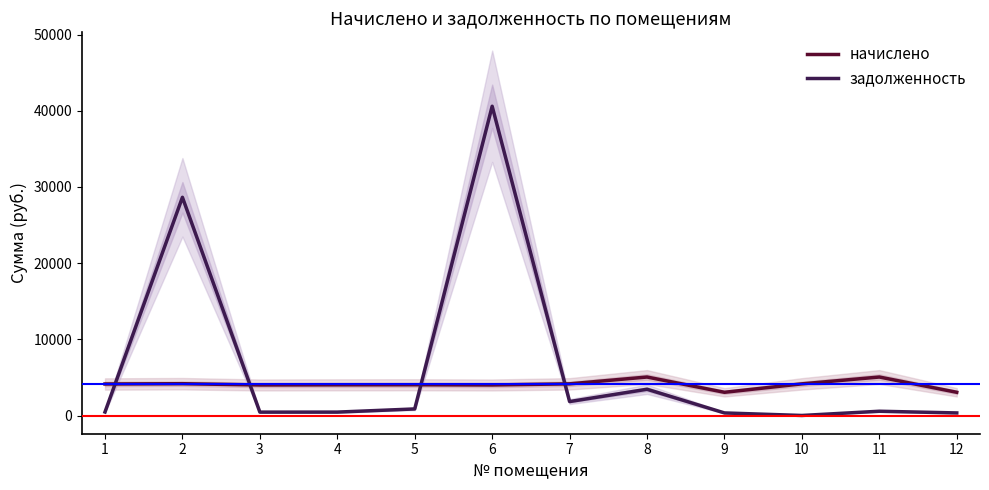

Where does the начислено series first go above 4136?

1